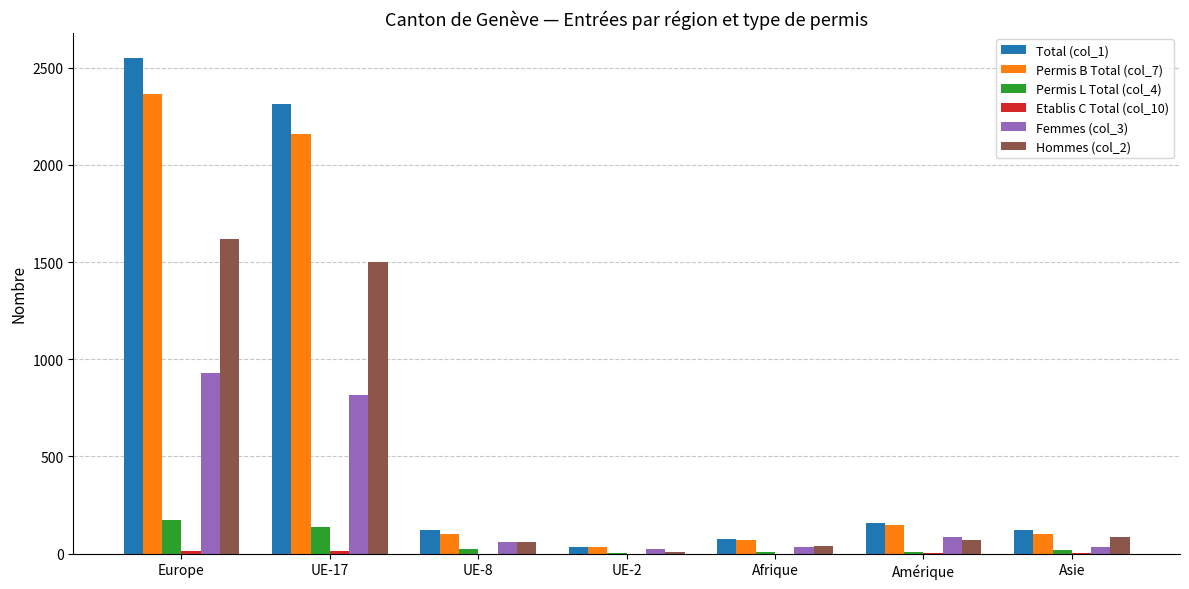

At which label does Permis B Total (col_7) reach its peak?

Europe